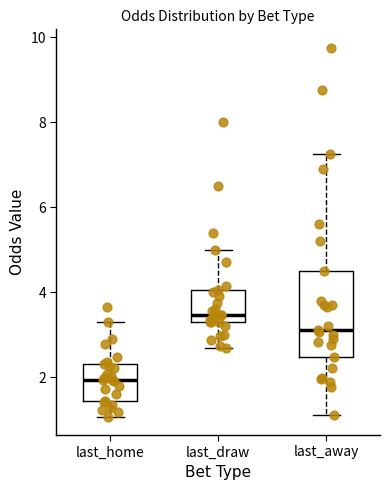

Which box's median line is the highest?

last_draw